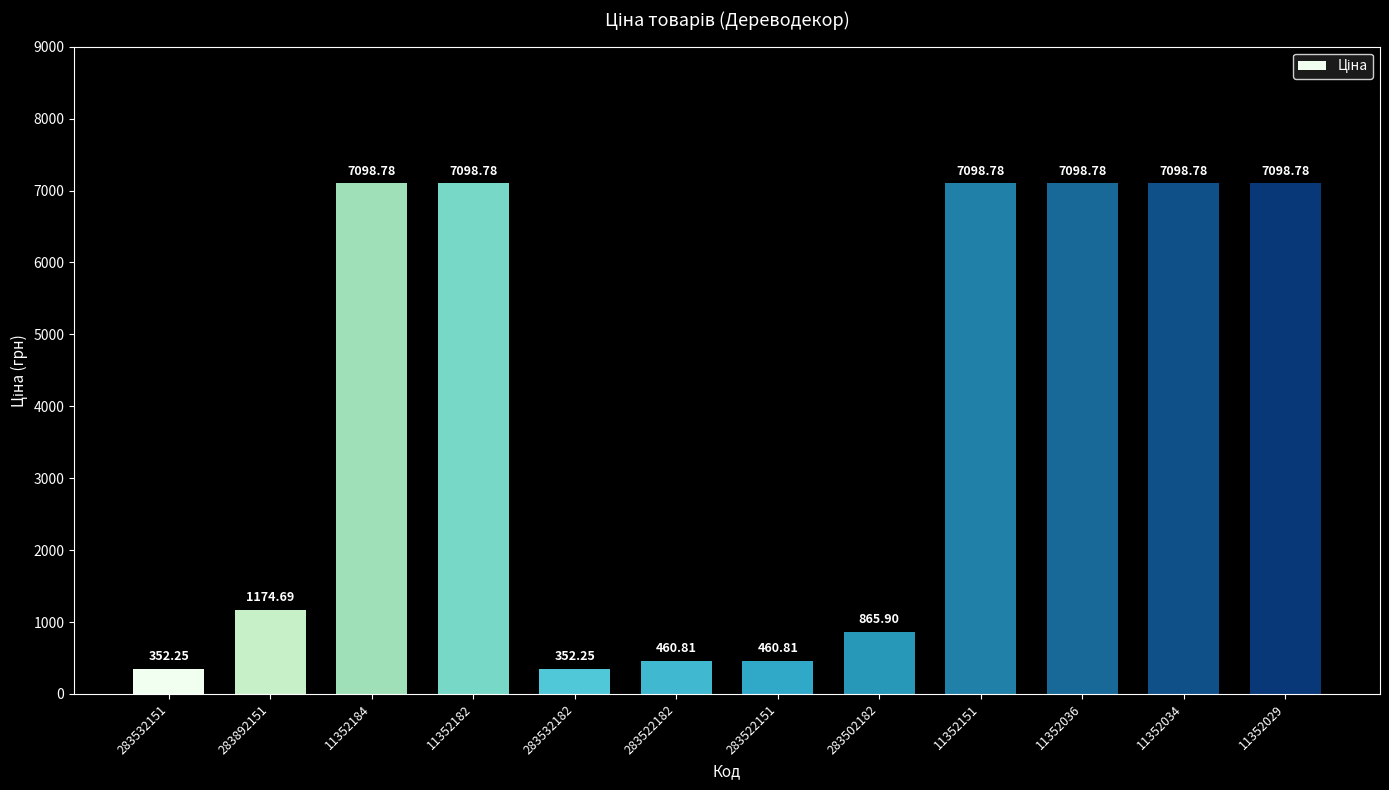

At which label is the value closest to 3725?

283892151